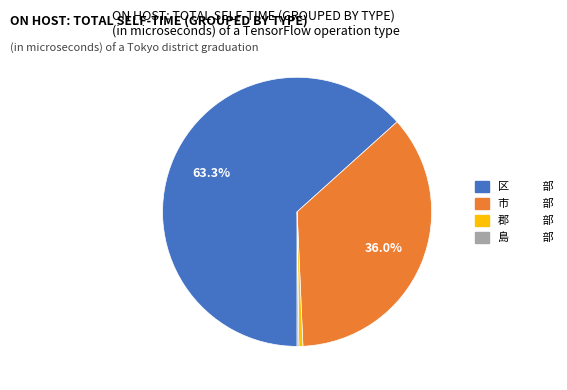

Is the sum of 市 部 and 区 部 greater than half?

Yes